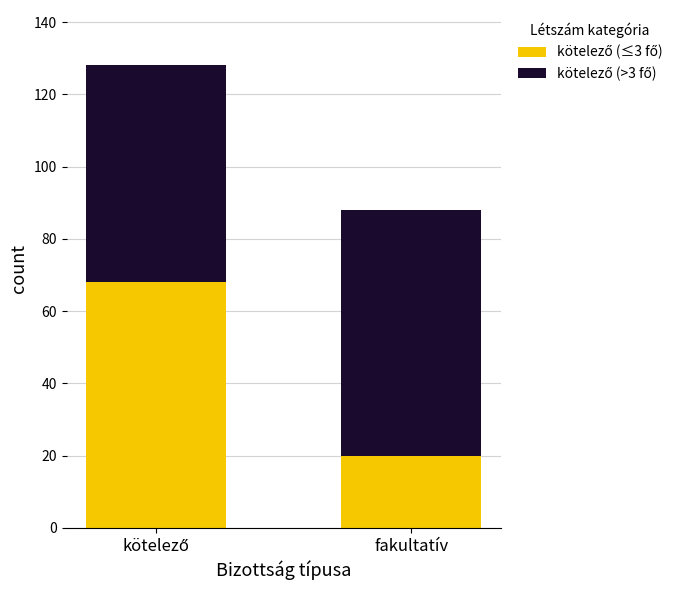

Which category has the lowest value in the kötelező (≤3 fő) series?

fakultatív